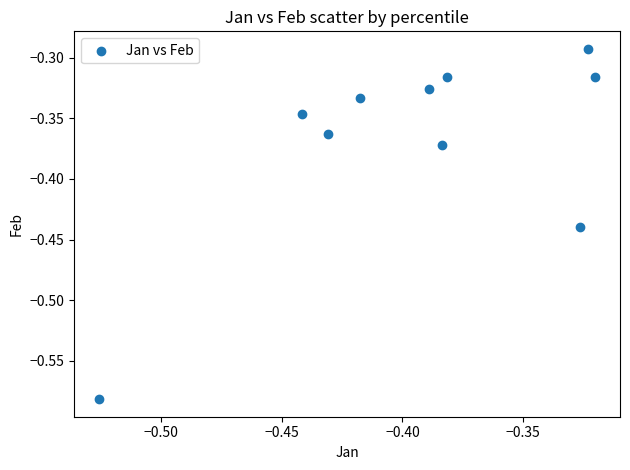

What is the range of Y values (max minus min)?

0.3